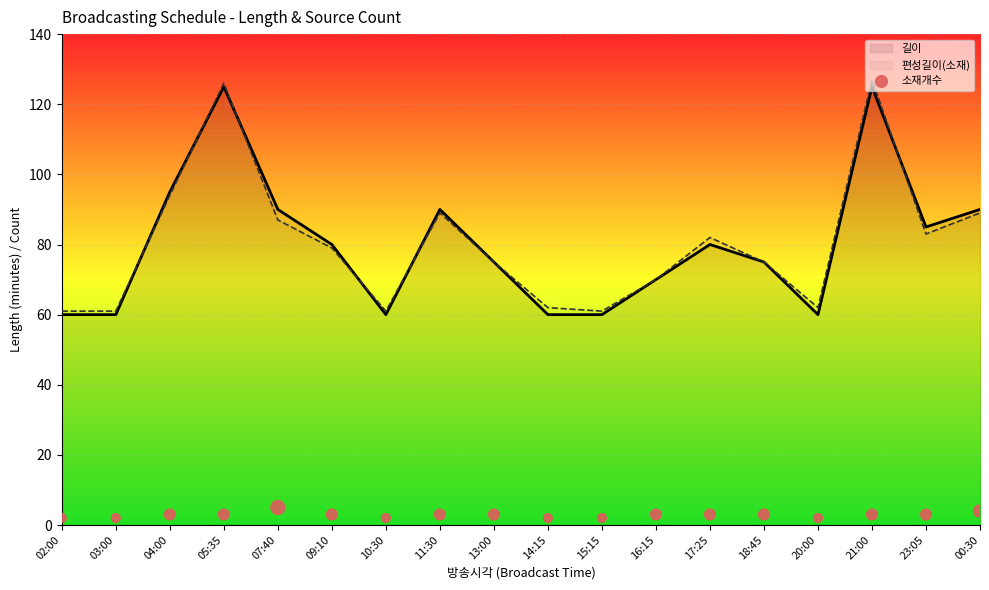

Is the value of 소재개수 at 05:35 greater than the value of 길이 at 09:10?

No